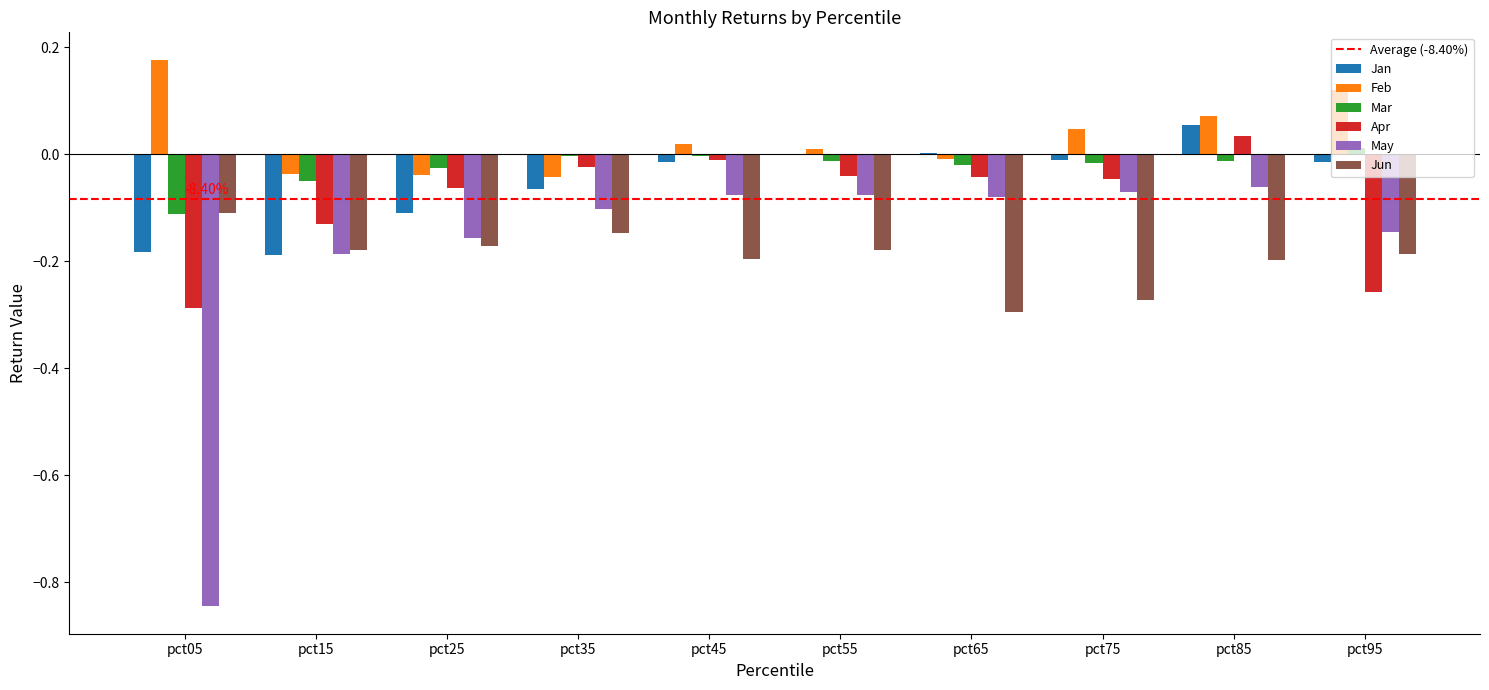

Which series changed the most between pct05 and pct85?

May